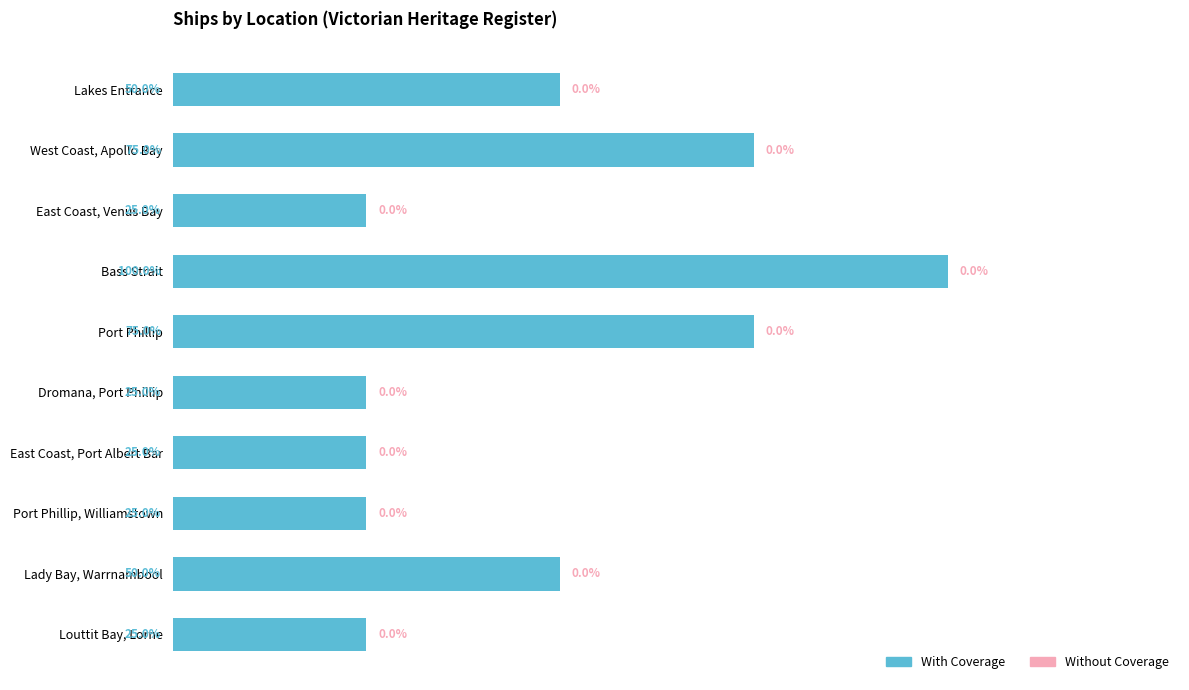

Which has a higher value, West Coast, Apollo Bay or Port Phillip, Williamstown?

West Coast, Apollo Bay